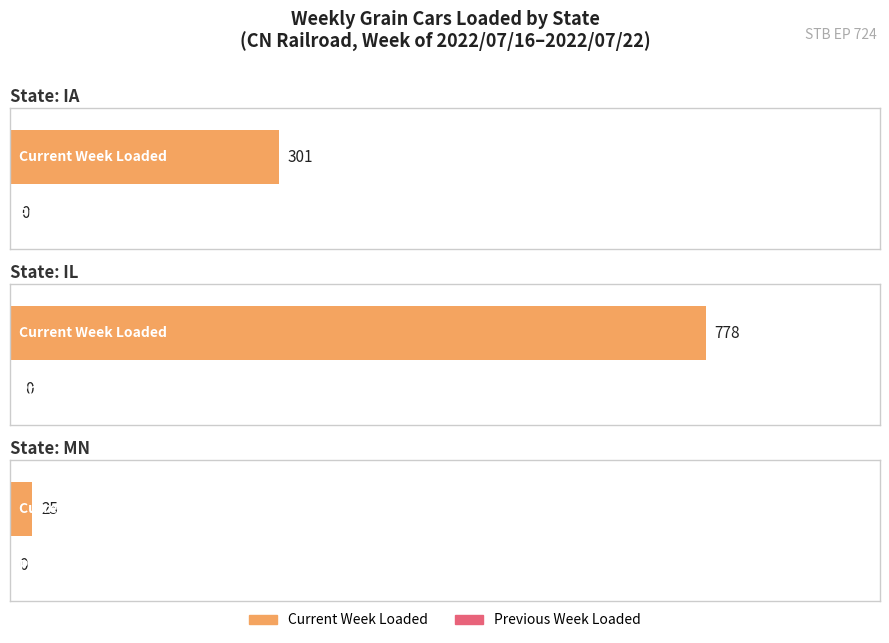

At which label does Current Week Loaded reach its minimum?

MN